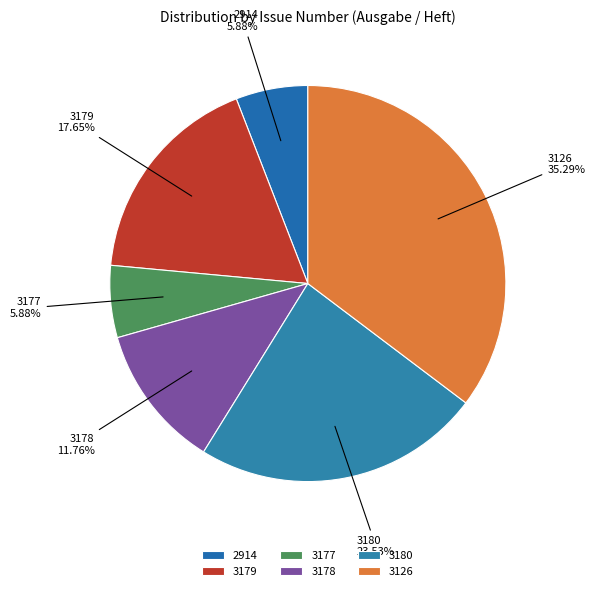

Count the number of slices in the pie.

6